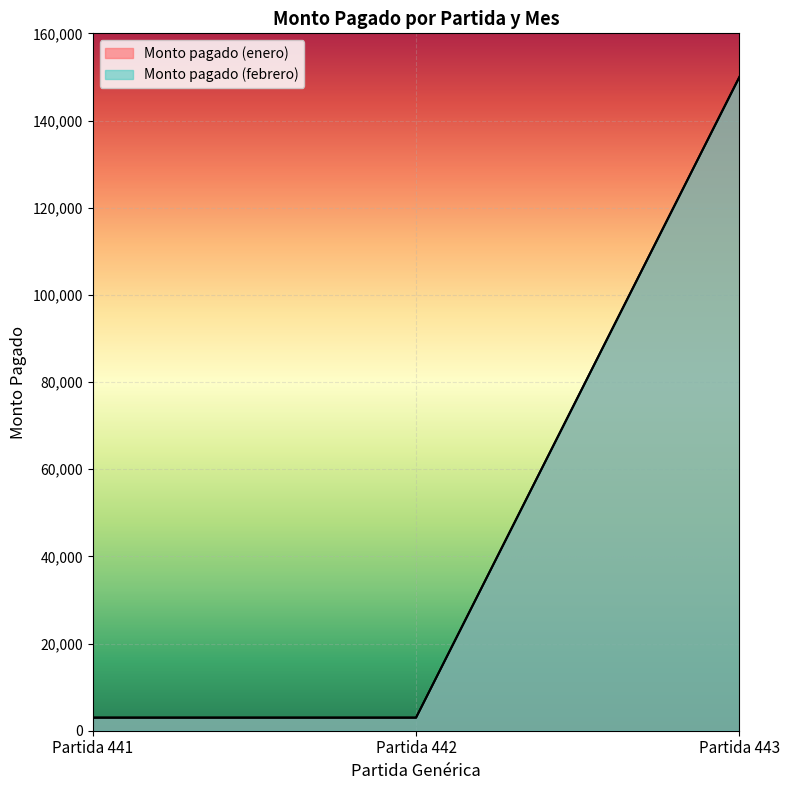

At Partida 443, list the series in order from largest to smallest.

Monto pagado (enero), Monto pagado (febrero)